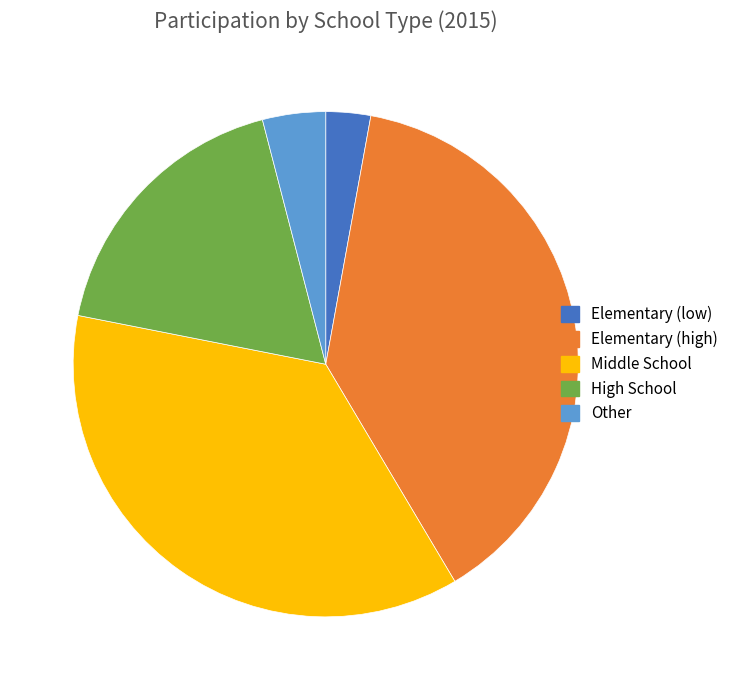

Is there any slice that represents more than half of the pie?

No